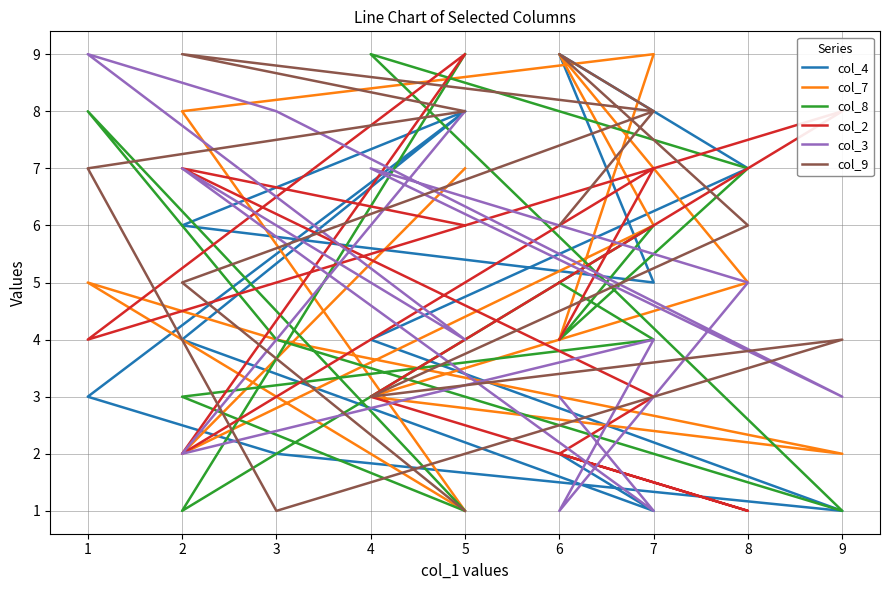

How many interior local valleys does the col_8 series have?

4